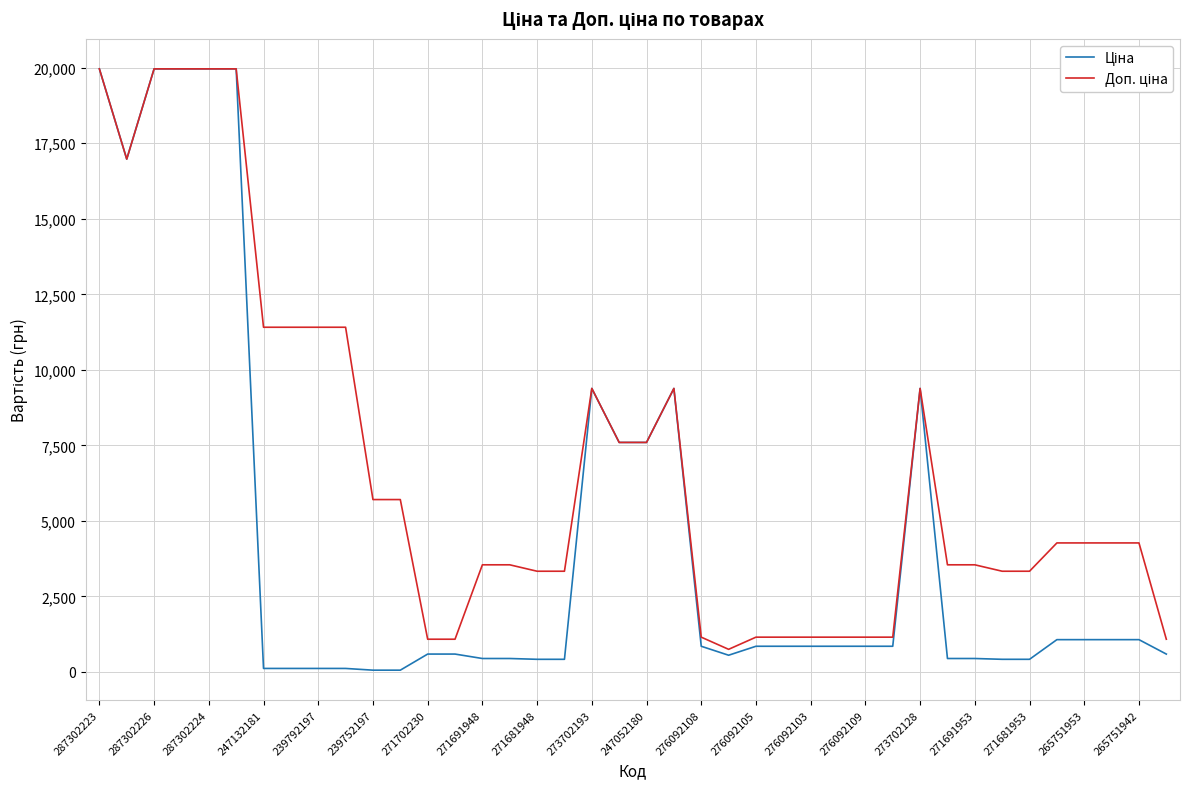

What is the value of the Доп. ціна point at the 11th from the left?

5705.0